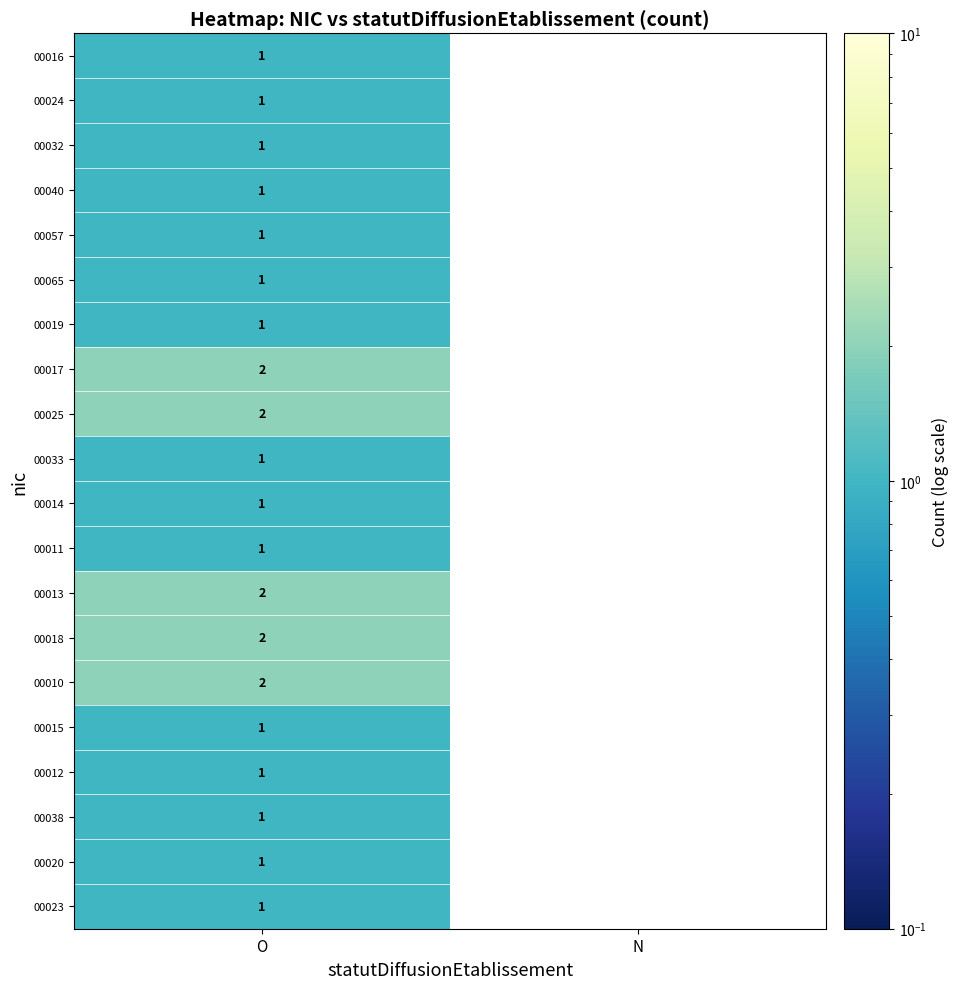

True or false: 00013 has a value of 2 at O.

True